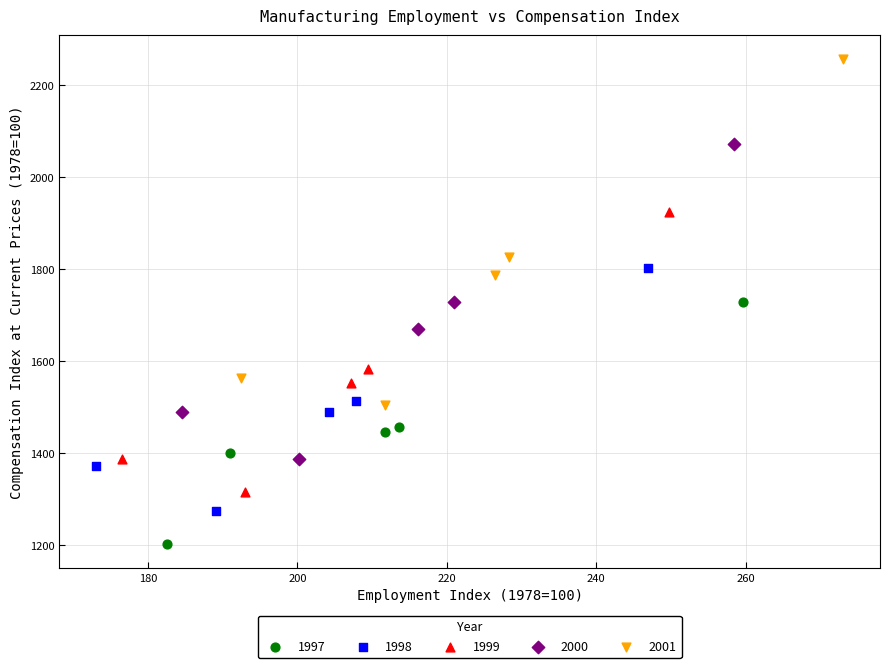

What are all the series names shown in the legend?

1997, 1998, 1999, 2000, 2001